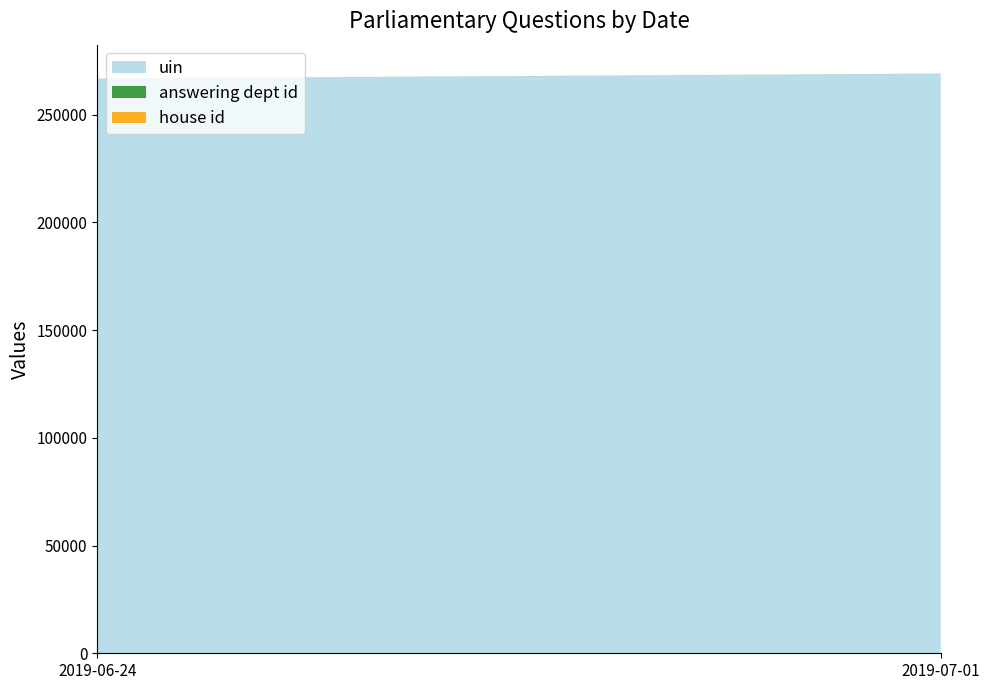

Reading left to right, transcribe all the data shown in this chart.

uin: 266672	268969
answering dept id: 53	53
house id: 1	1